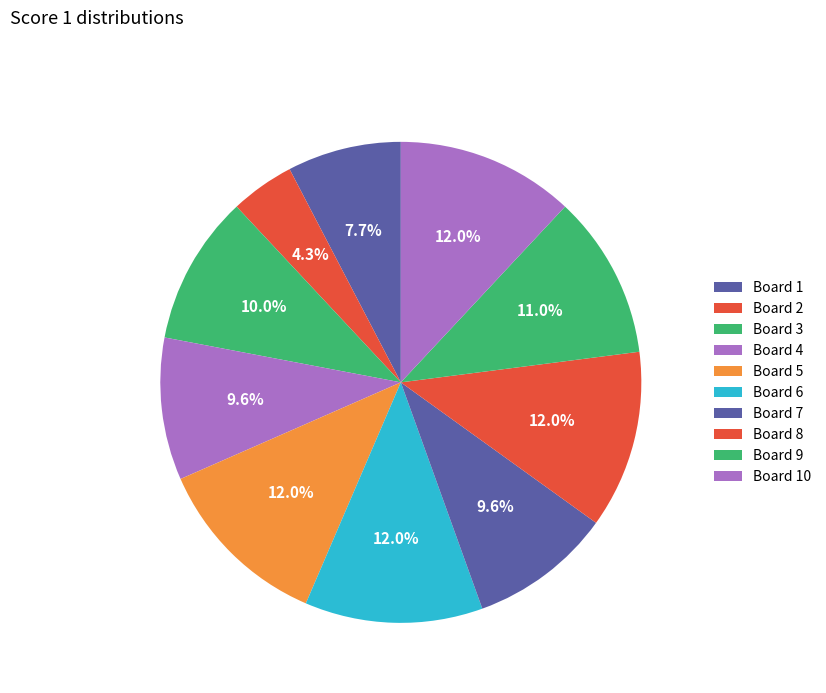

What is the largest slice in the pie chart?

5